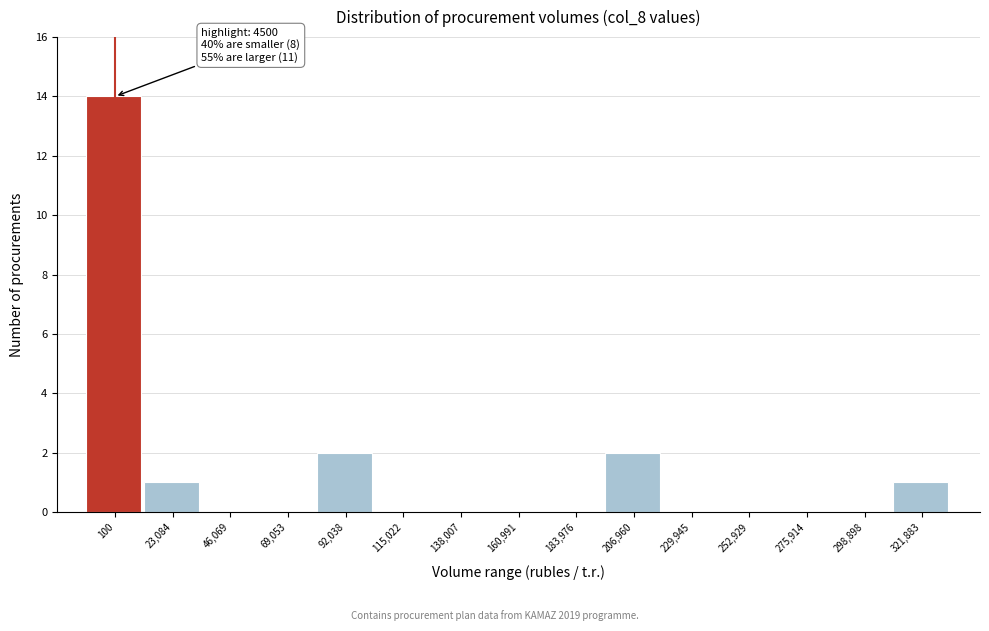

Reading left to right, transcribe all the data shown in this chart.

100=14	23,084=1	46,069=0	69,053=0	92,038=2	115,022=0	138,007=0	160,991=0	183,976=0	206,960=2	229,945=0	252,929=0	275,914=0	298,898=0	321,883=1